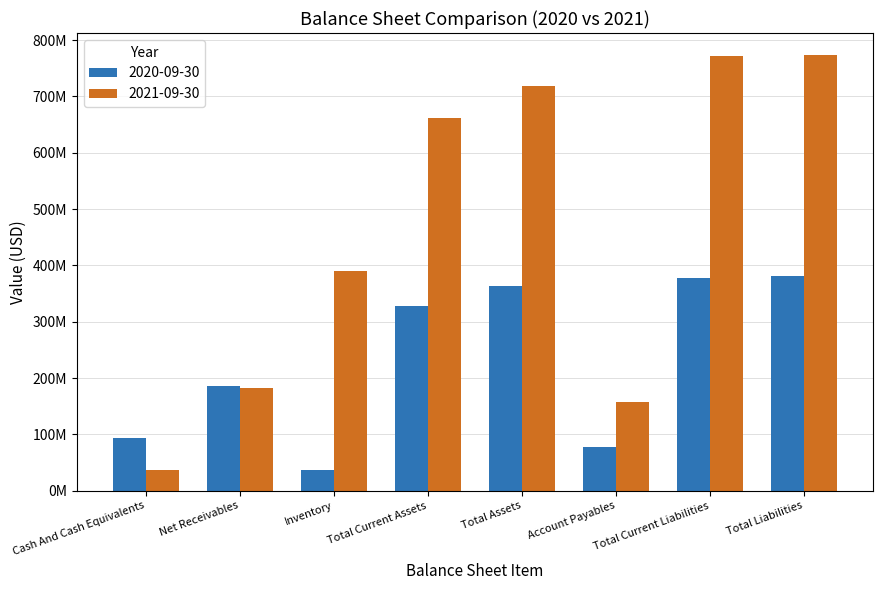

What are all the series names shown in the legend?

2020-09-30, 2021-09-30